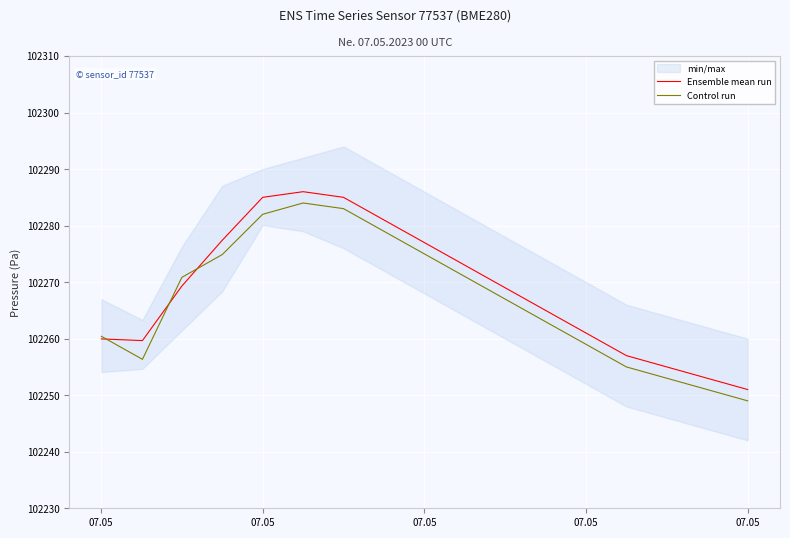

What is the value of the Ensemble mean run point at the 13th from the left?

102261.0